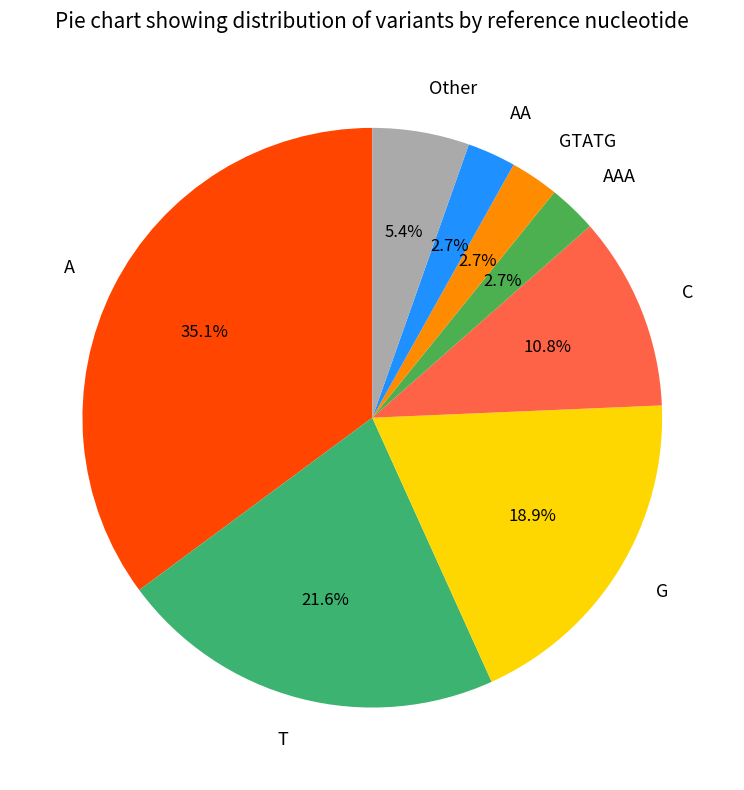

Is G the majority of the pie?

No